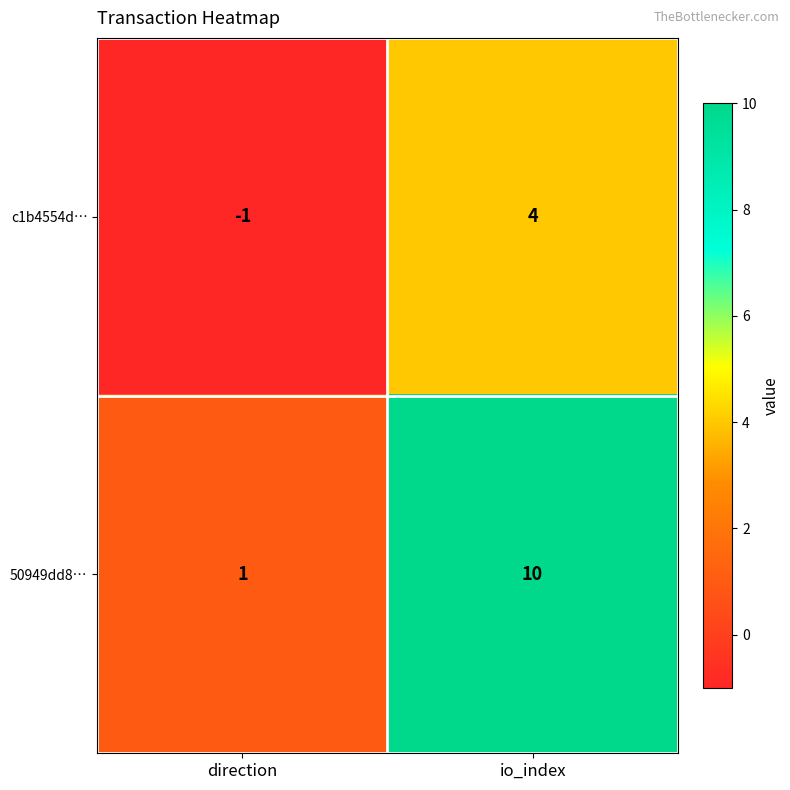

Which label corresponds to the smallest value in the chart?

direction